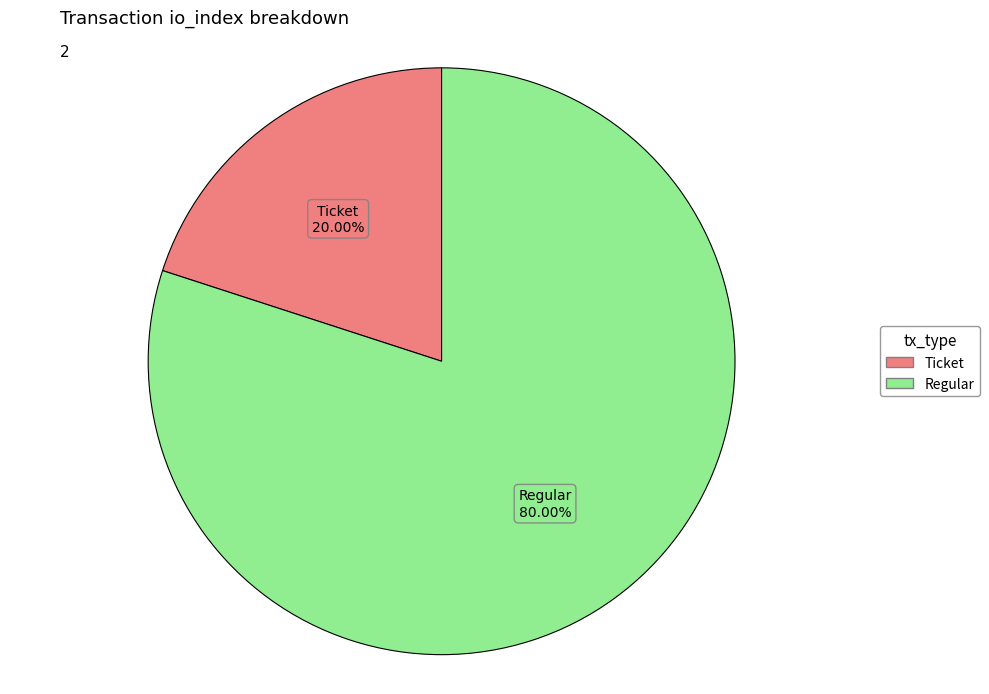

How many segments does this pie chart have?

2